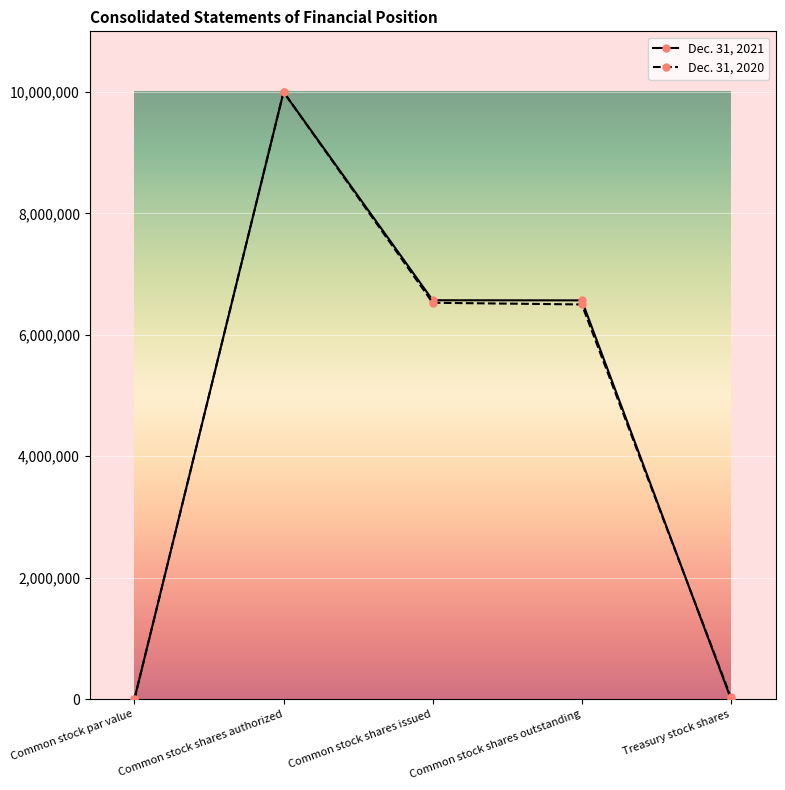

What is the approximate value of Dec. 31, 2020 at Common stock par value?

1